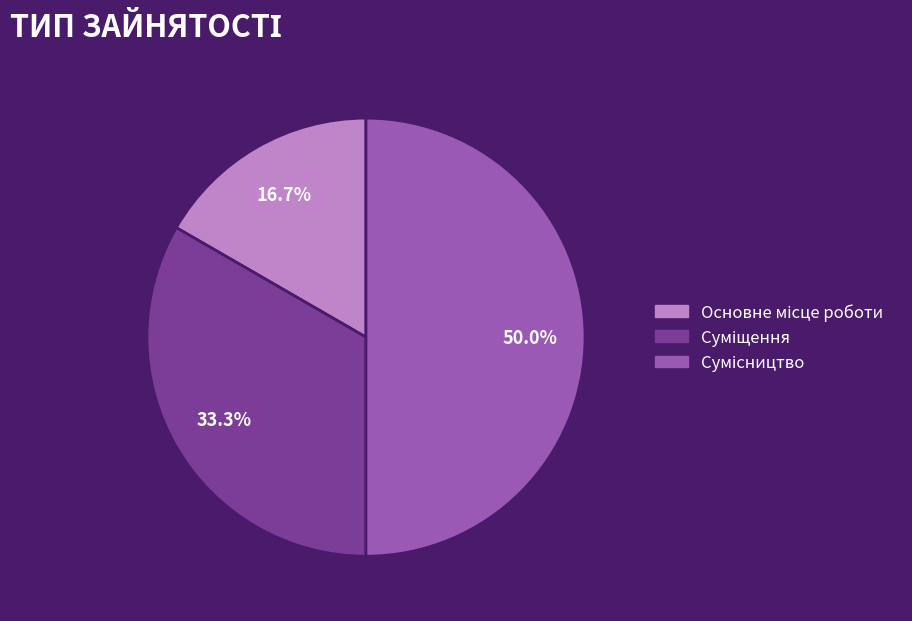

Is it true that Сумісництво is 50% of the pie?

True